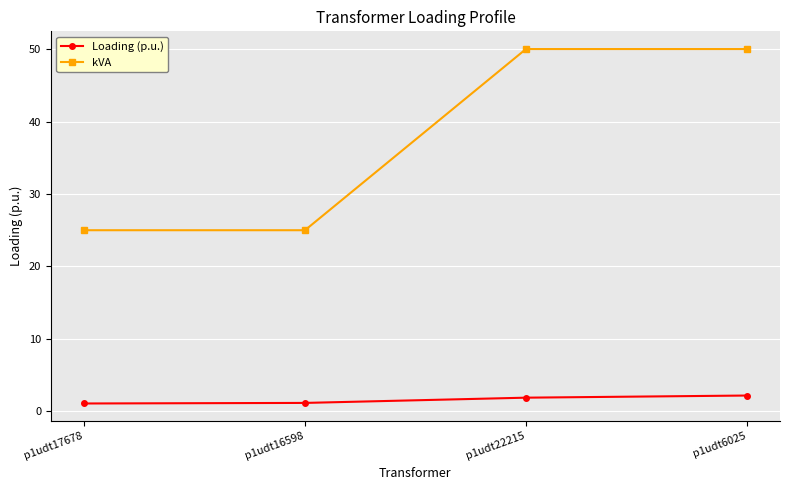

What is the highest value of the Loading (p.u.) series?

2.2